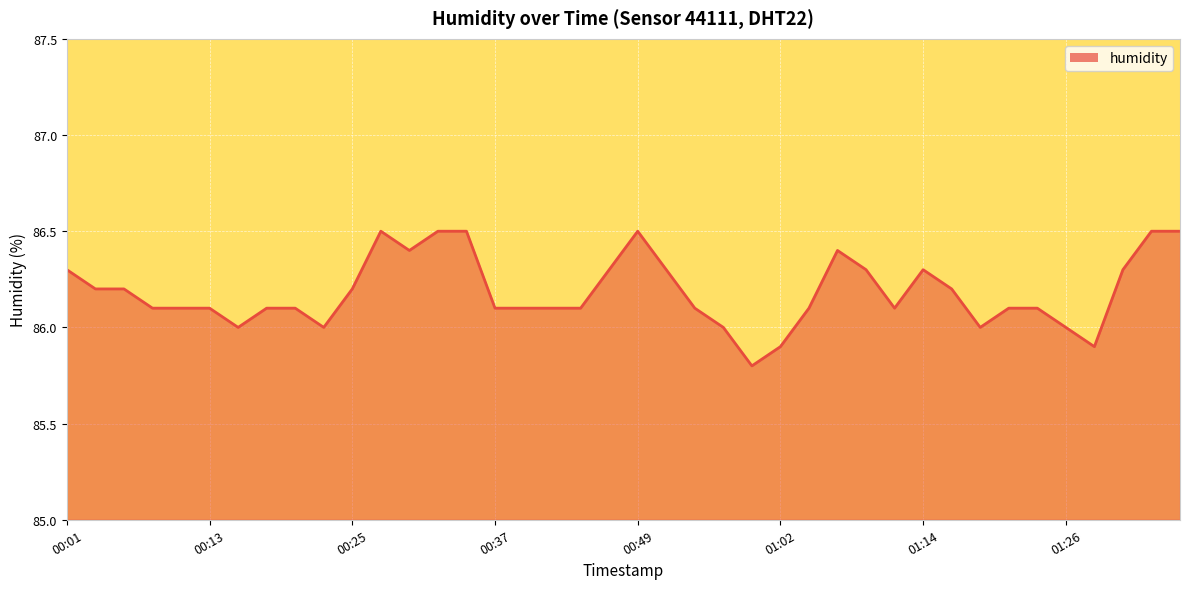

What is the smallest value displayed?

85.8